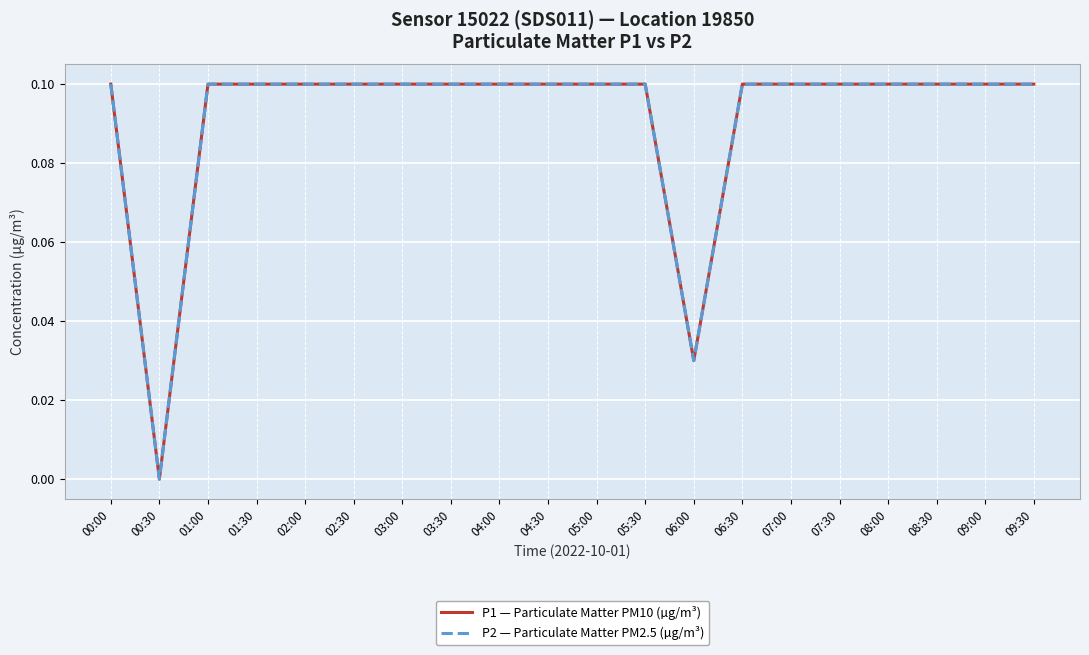

What is the value of the P1 — Particulate Matter PM10 (µg/m³) point at the 7th from the left?

0.1